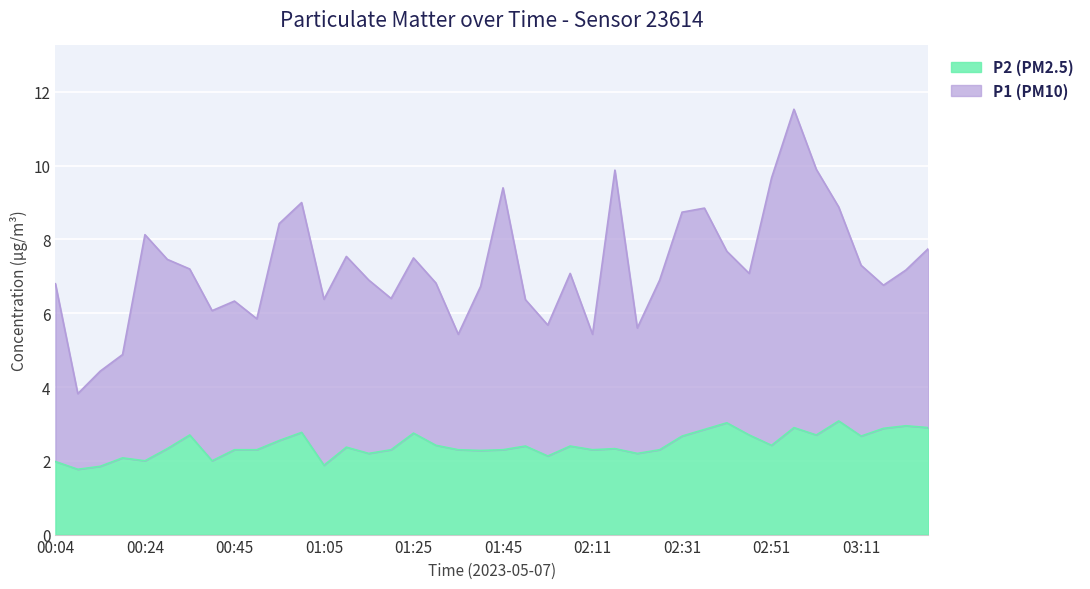

In P1 (PM10), how many points are lower than both neighbors (excluding endpoints)?

11